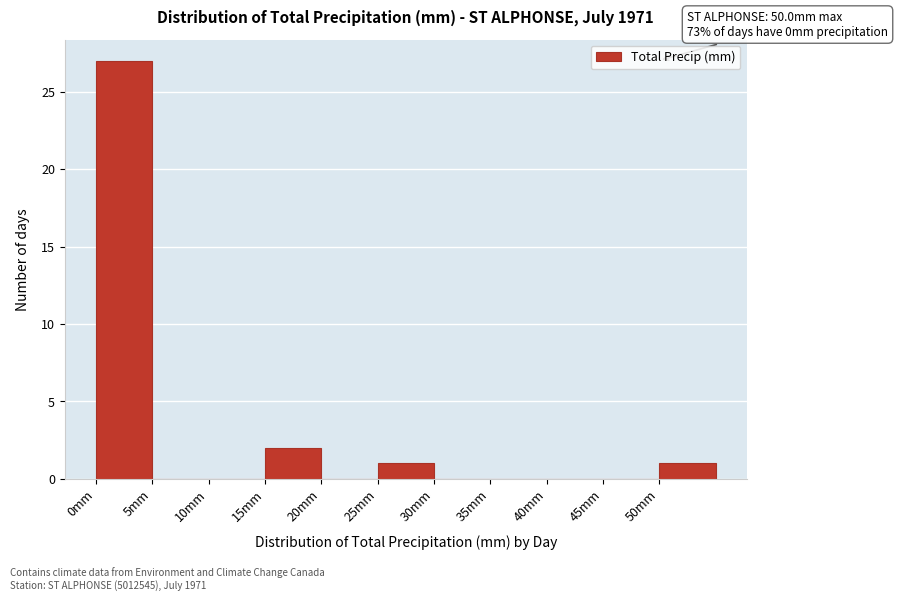

Which range on the x-axis has the tallest bar?

0 to 5